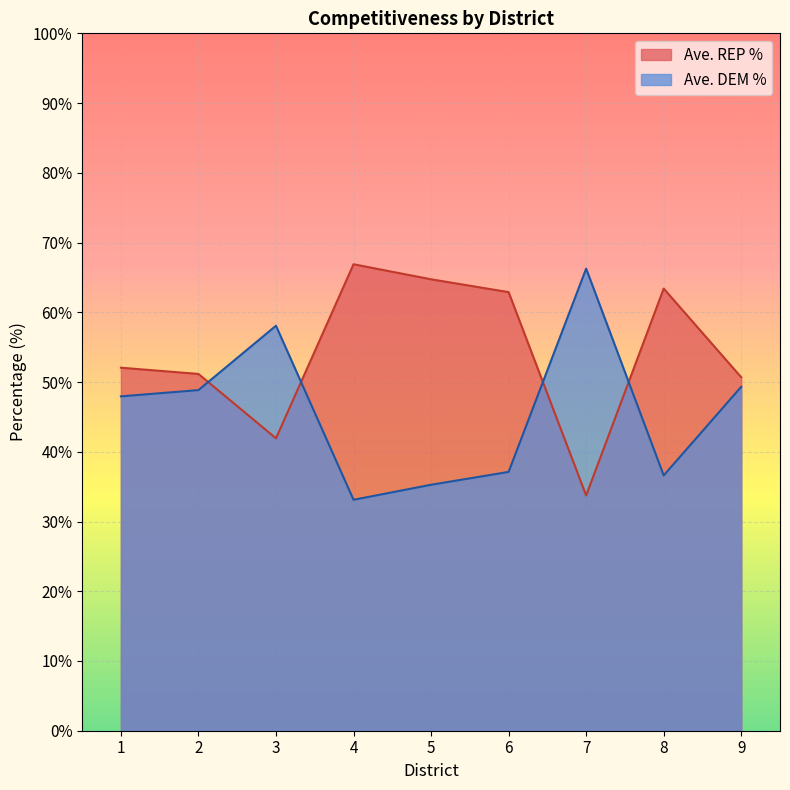

Count the number of data series in this chart.

2